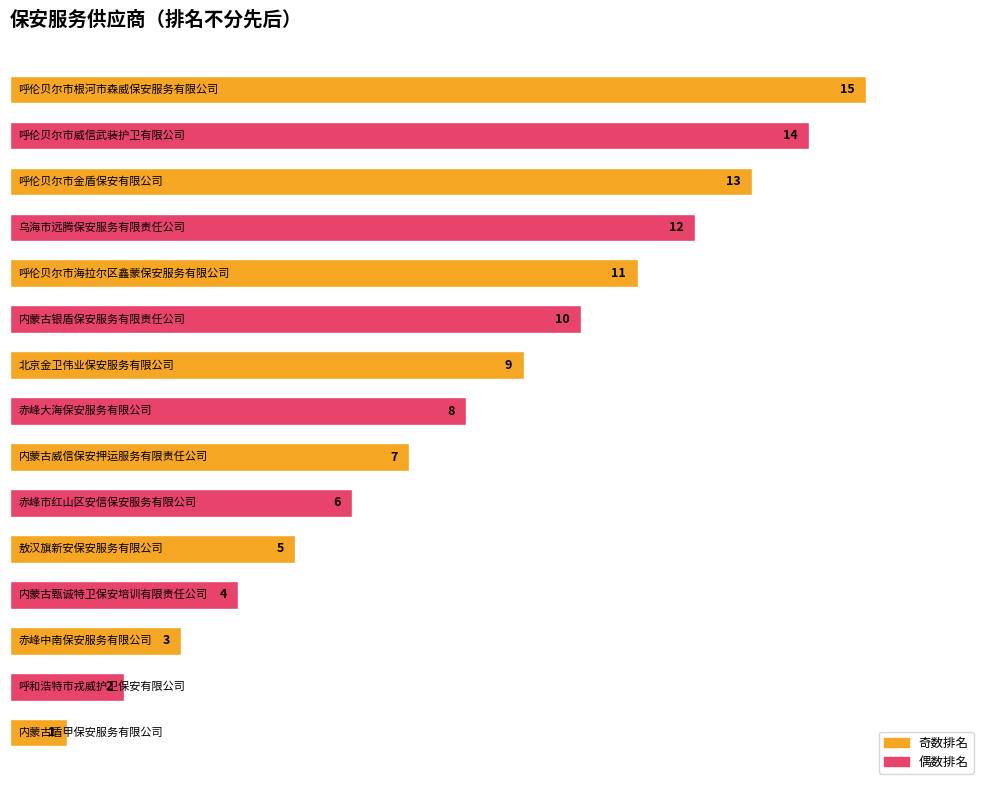

What is the greatest value displayed?

15